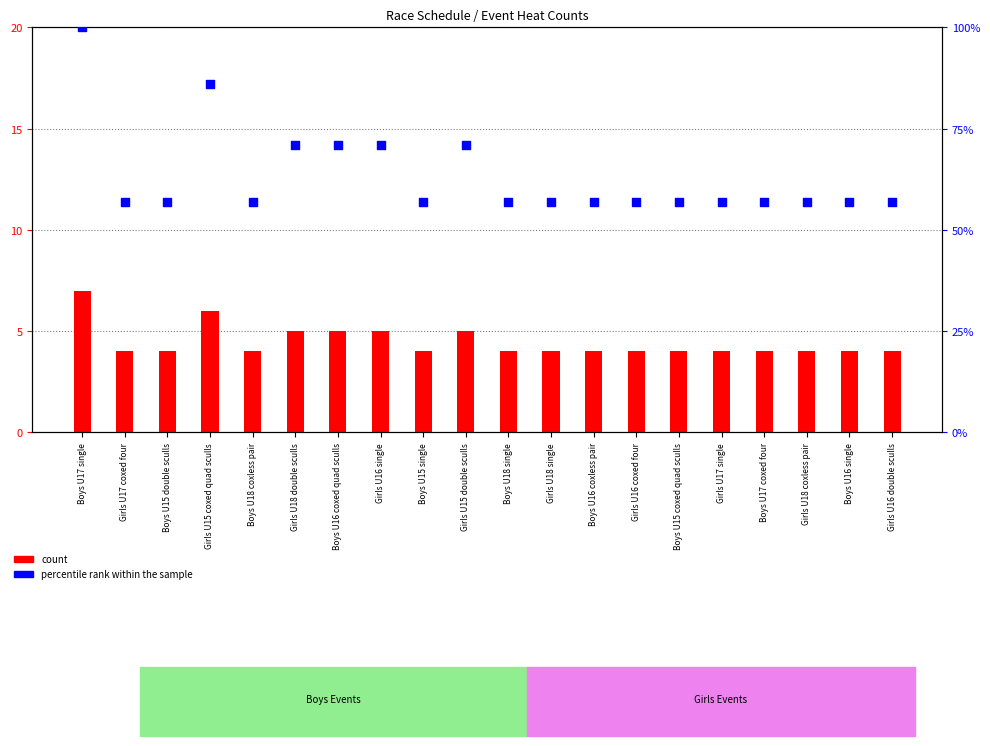

Is the value of count at Girls U17 coxed four greater than the value of percentile rank within the sample at Boys U15 coxed quad sculls?

No